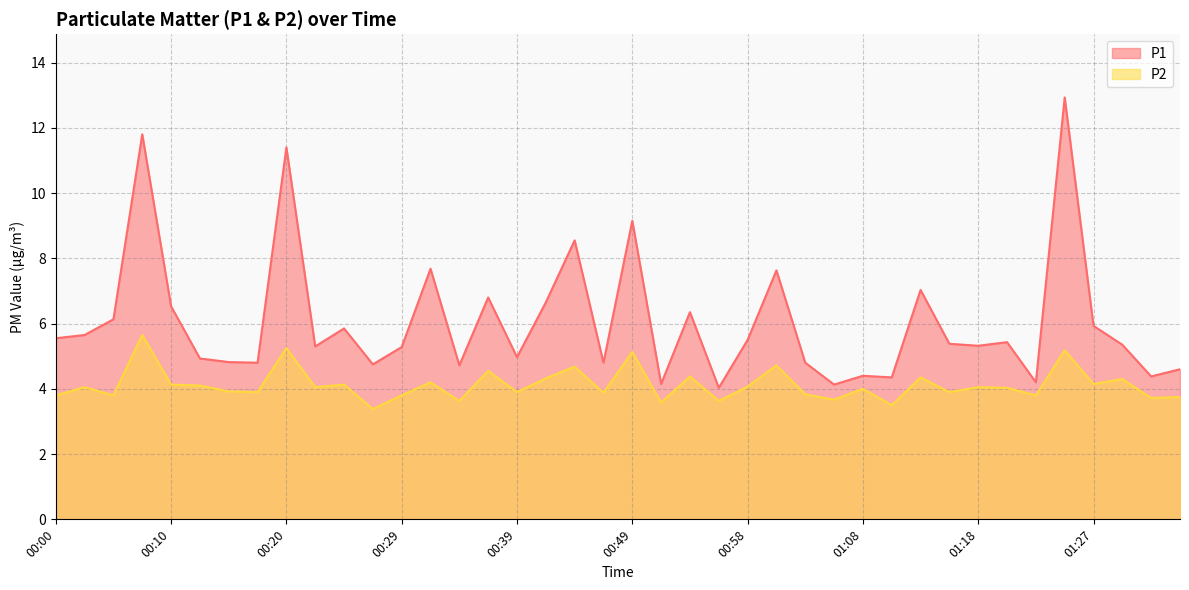

Rank the categories by P1 value from highest to lowest.

01:25, 00:08, 00:20, 00:49, 00:44, 00:32, 01:01, 01:13, 00:37, 00:41, 00:10, 00:54, 00:05, 01:27, 00:25, 00:03, 00:00, 00:58, 01:20, 01:15, 01:30, 01:18, 00:22, 00:29, 00:39, 00:13, 00:15, 00:17, 00:46, 01:03, 00:27, 00:34, 01:34, 01:08, 01:32, 01:10, 01:22, 00:51, 01:06, 00:56